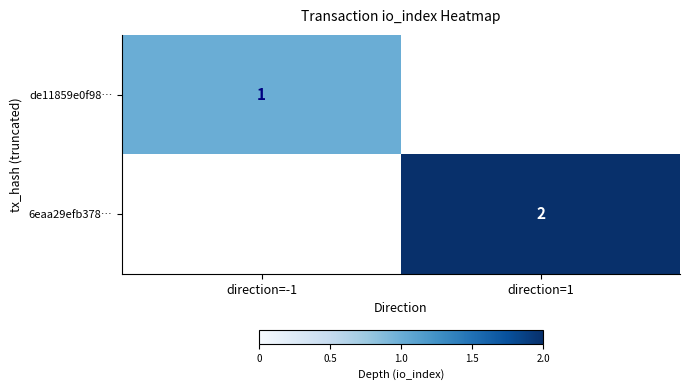

Is it true that 6eaa29efb378… equals 0.9 at direction=1?

False